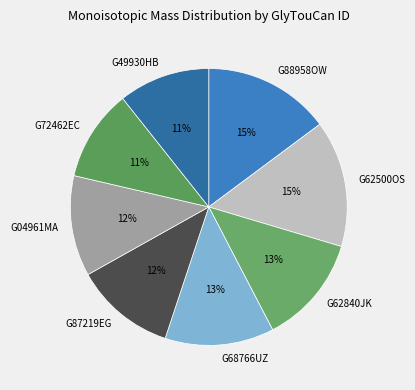

What percentage is the G62500OS slice, to the nearest percent?

15%